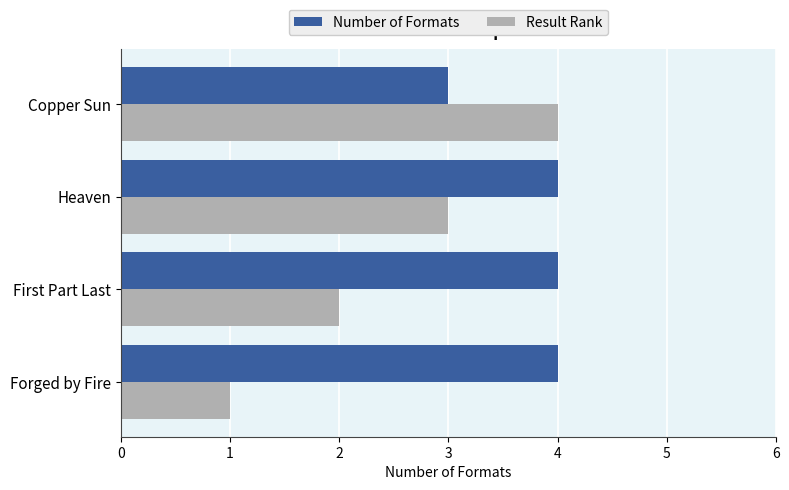

What is the maximum value shown in the chart?

4